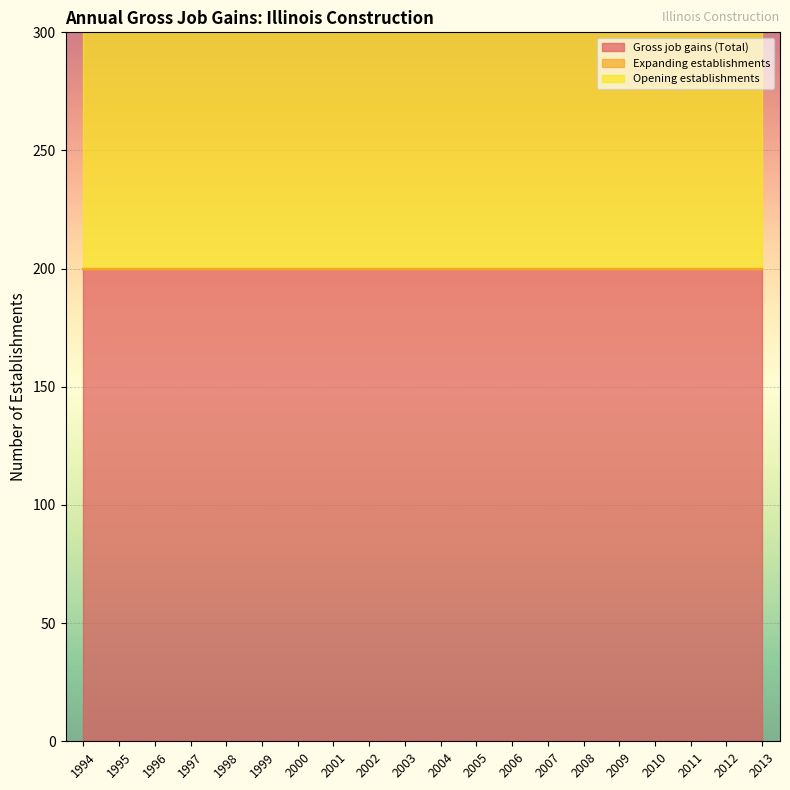

What are all the series names shown in the legend?

Gross job gains (Total), Expanding establishments, Opening establishments